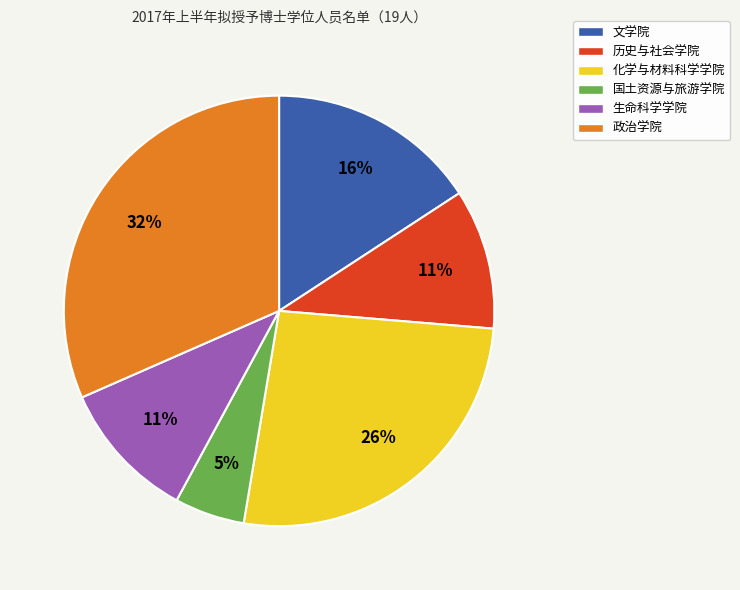

To the nearest percent, what is the average slice percentage?

17%